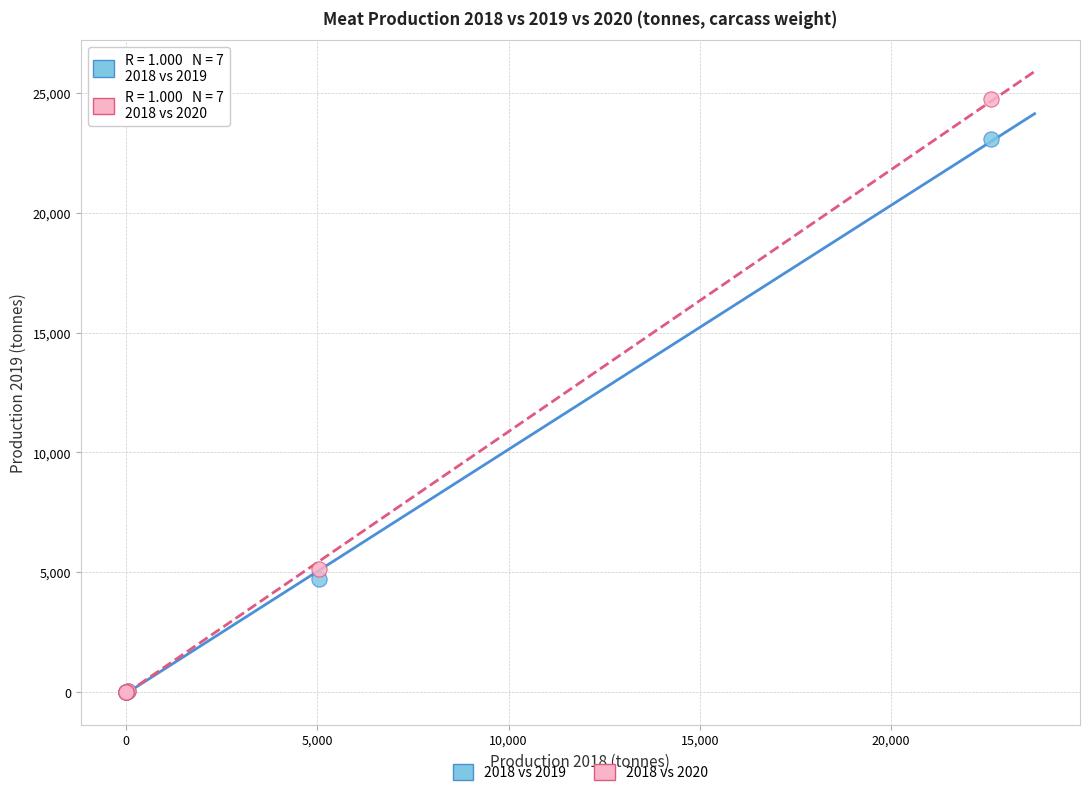

Across all series, what Y value is closest to 12371?

5114.9